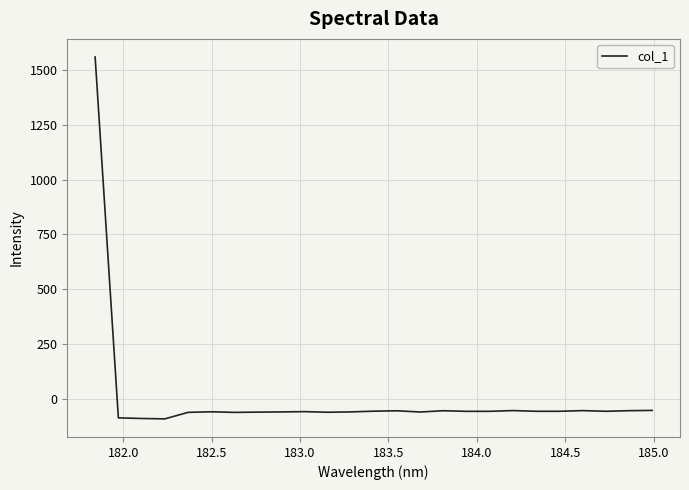

How many lines are shown in the chart?

1